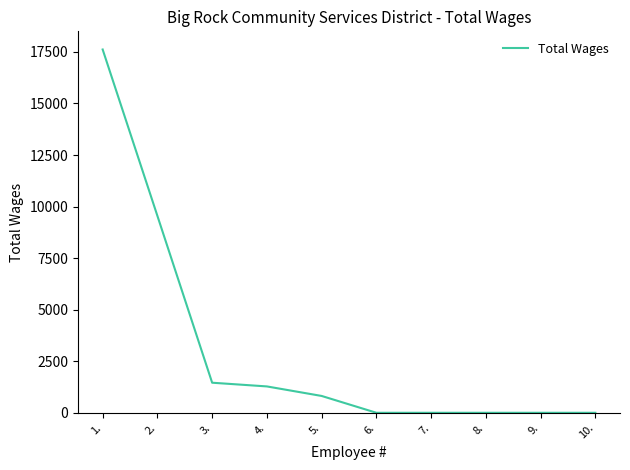

What is the difference between the values at 1. and 6.?

17617